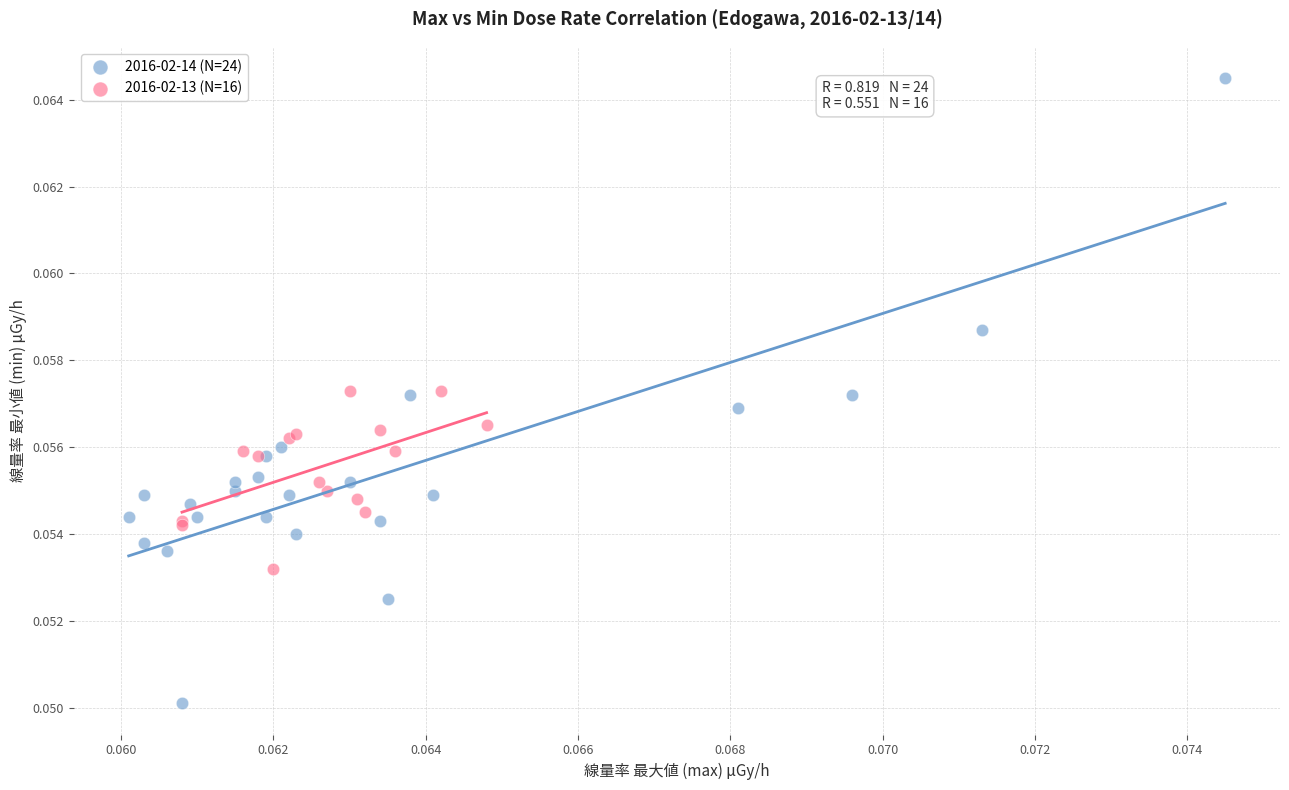

Which series has the widest spread of Y values?

2016-02-14 (N=24)